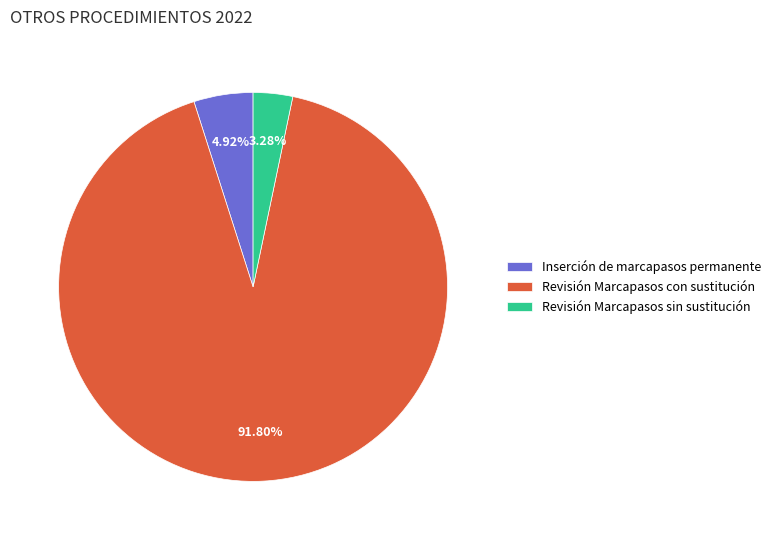

To the nearest percent, what is the difference between the largest and smallest slice percentages?

89%